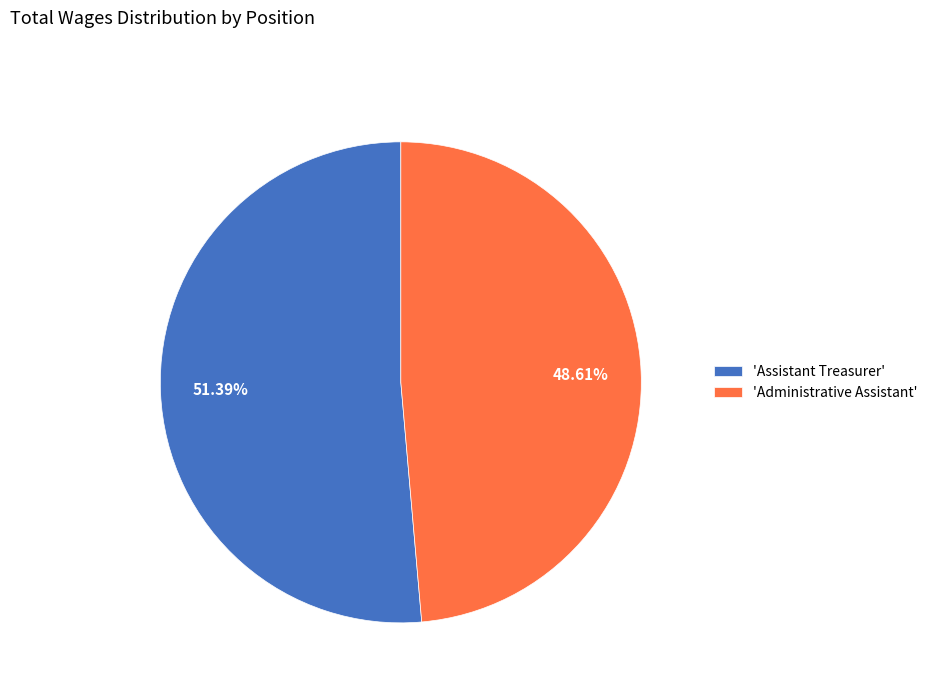

To the nearest percent, what is the average slice percentage?

50%